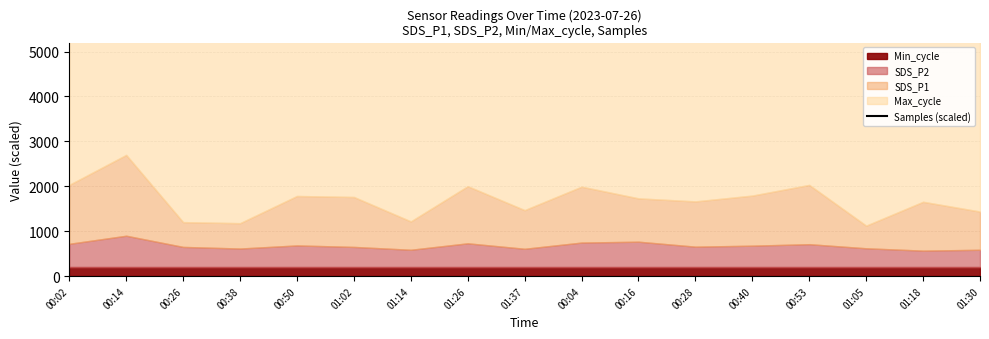

How many values exceed 6169?

9